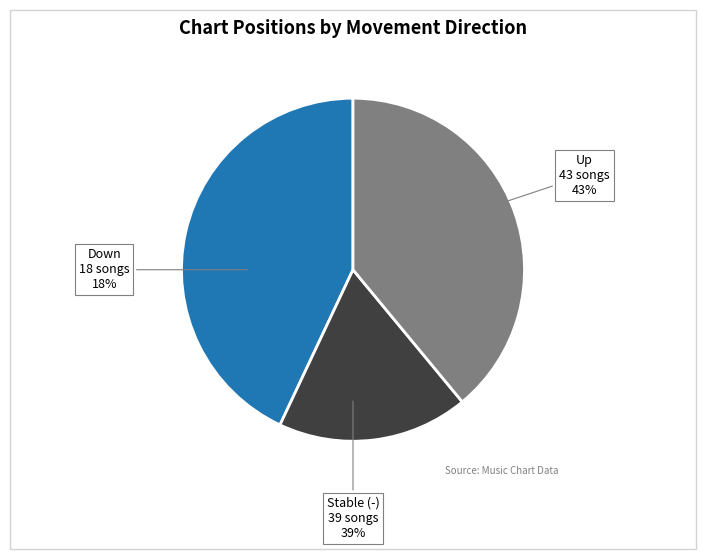

What is the total percentage of - and down?

57.0%